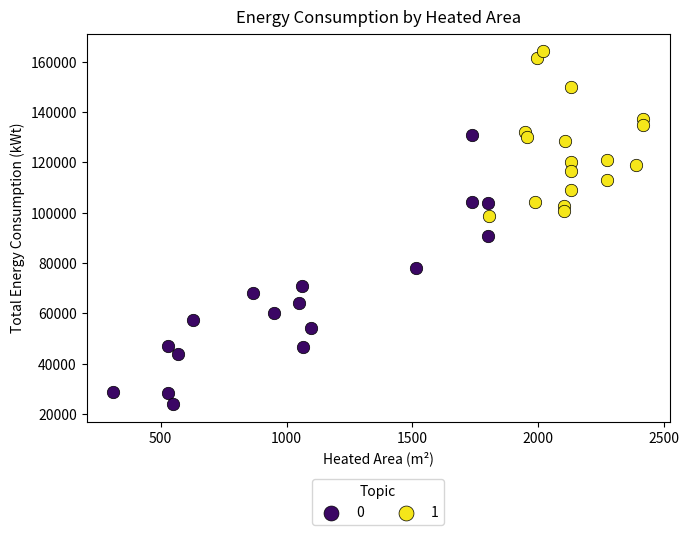

Which series reaches the minimum Y coordinate?

0